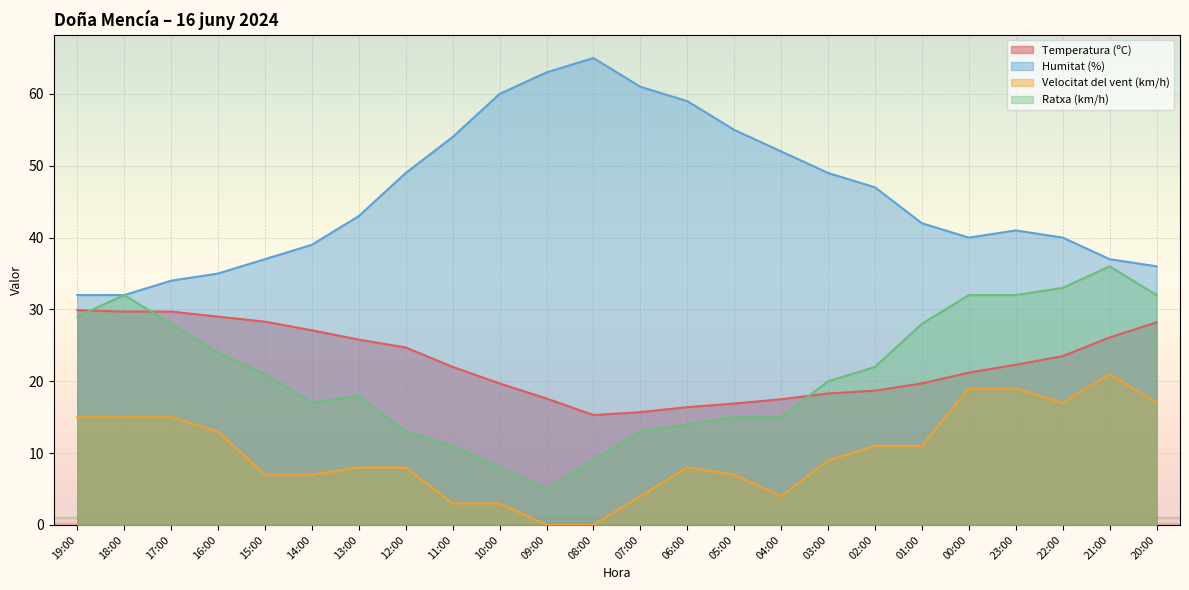

What is the value of the Humitat (%) point at the 4th from the left?

35.0